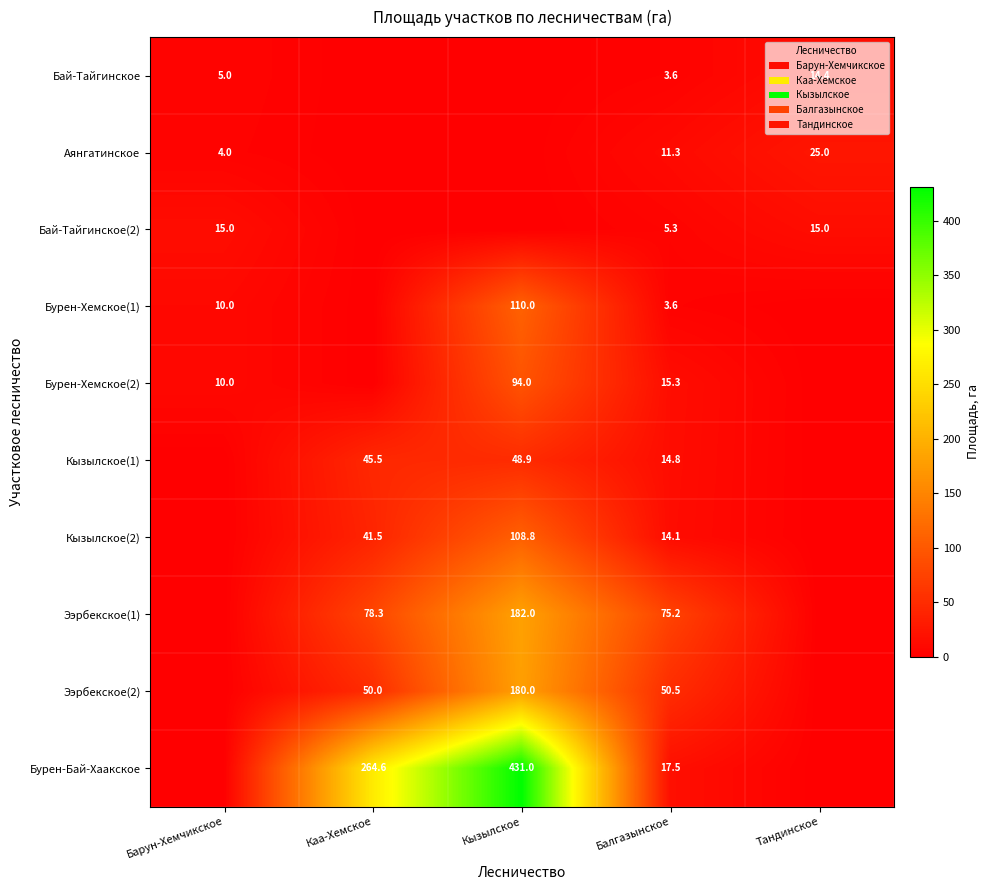

At how many categories does at least one series exceed 267?

1